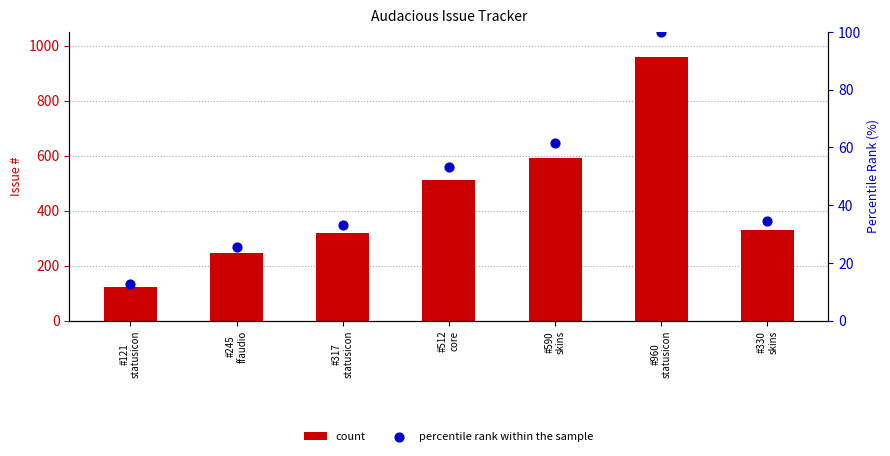

Is the value of count at #121
statusicon greater than the value of percentile rank within the sample at #960
statusicon?

Yes